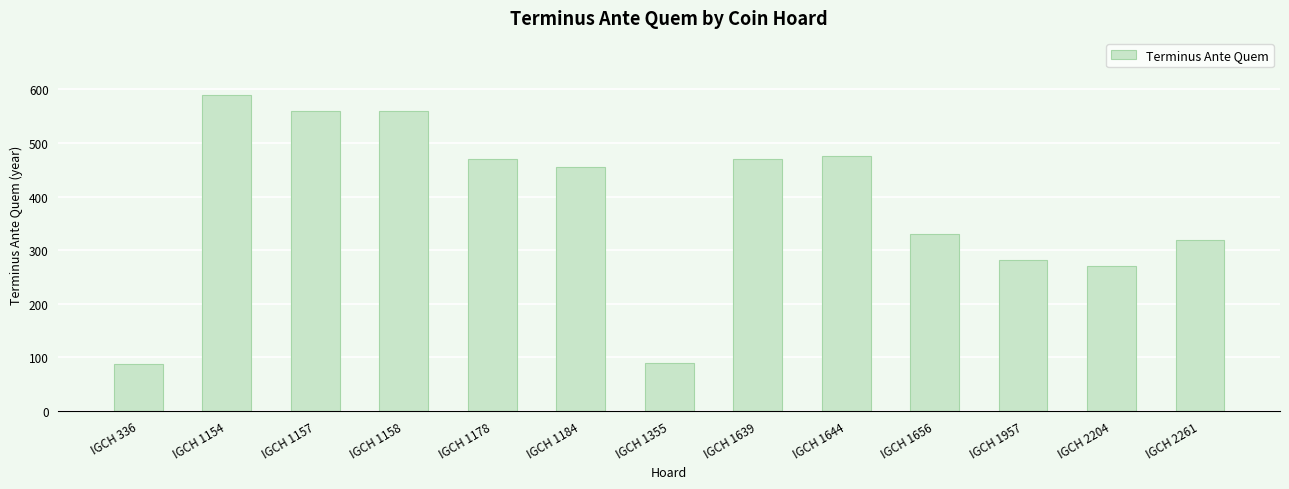

What is the approximate value at IGCH 1184, to the nearest 10?

460